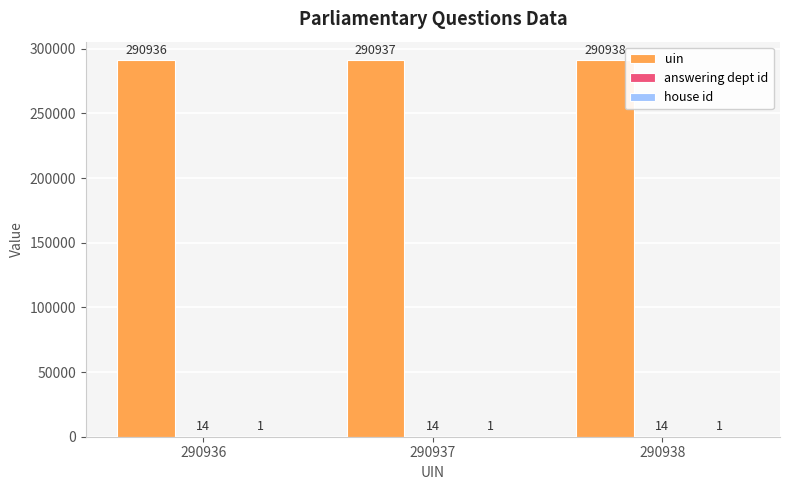

True or false: uin has a value of 290937 at 290937.

True